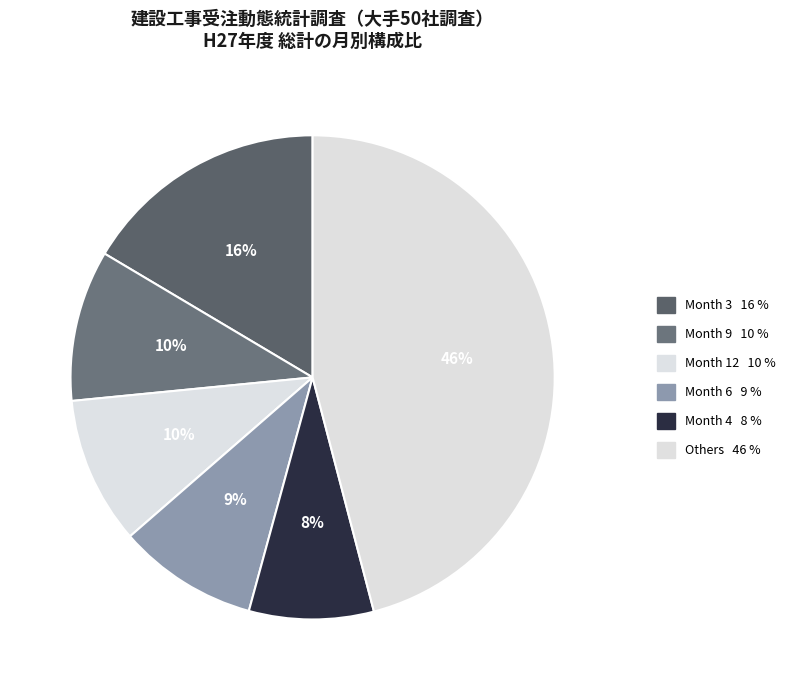

How many segments does this pie chart have?

6